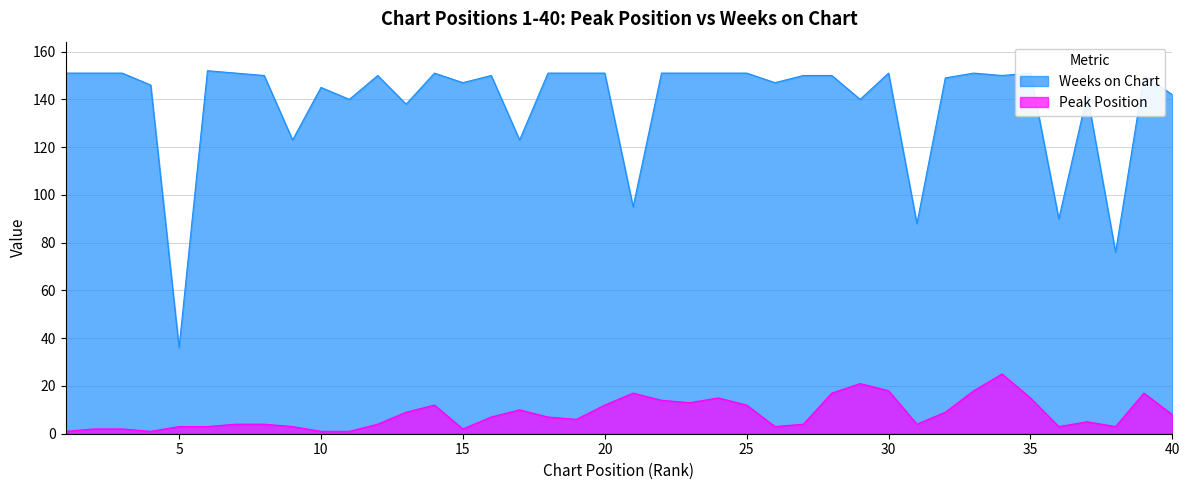

Reading left to right, extract all data points from this chart.

Peak Position: 1=1	2=2	3=2	4=1	5=3	6=3	7=4	8=4	9=3	10=1	11=1	12=4	13=9	14=12	15=2	16=7	17=10	18=7	19=6	20=12	21=17	22=14	23=13	24=15	25=12	26=3	27=4	28=17	29=21	30=18	31=4	32=9	33=18	34=25	35=15	36=3	37=5	38=3	39=17	40=8
Weeks on Chart: 1=151	2=151	3=151	4=146	5=36	6=152	7=151	8=150	9=123	10=145	11=140	12=150	13=138	14=151	15=147	16=150	17=123	18=151	19=151	20=151	21=95	22=151	23=151	24=151	25=151	26=147	27=150	28=150	29=140	30=151	31=88	32=149	33=151	34=150	35=151	36=90	37=142	38=76	39=150	40=142